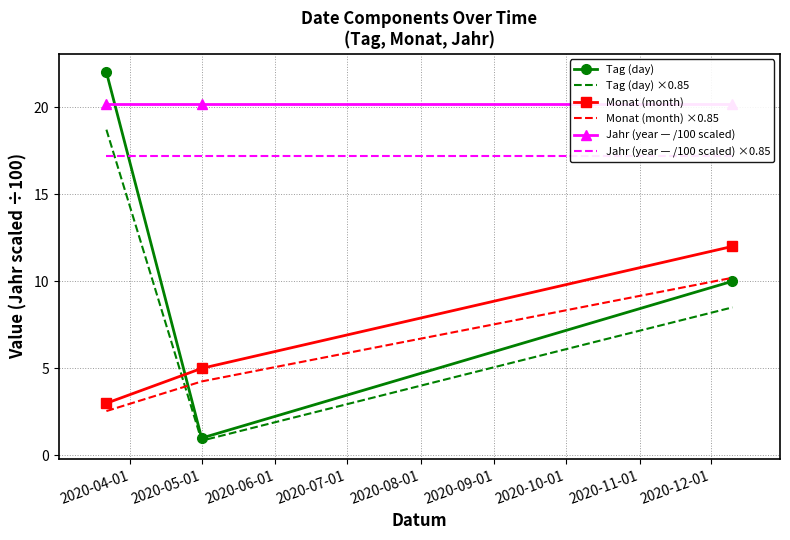

What are all the series names shown in the legend?

Tag (day), Tag (day) ×0.85, Monat (month), Monat (month) ×0.85, Jahr (year — /100 scaled), Jahr (year — /100 scaled) ×0.85